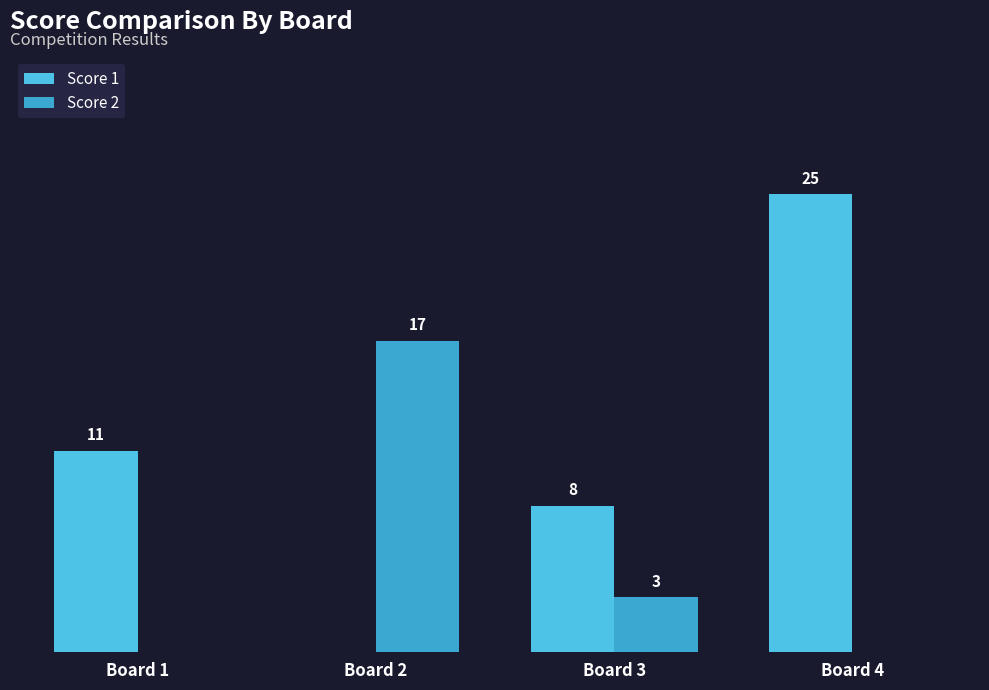

Between Board 2 and Board 4, which series saw the biggest shift?

Score 1